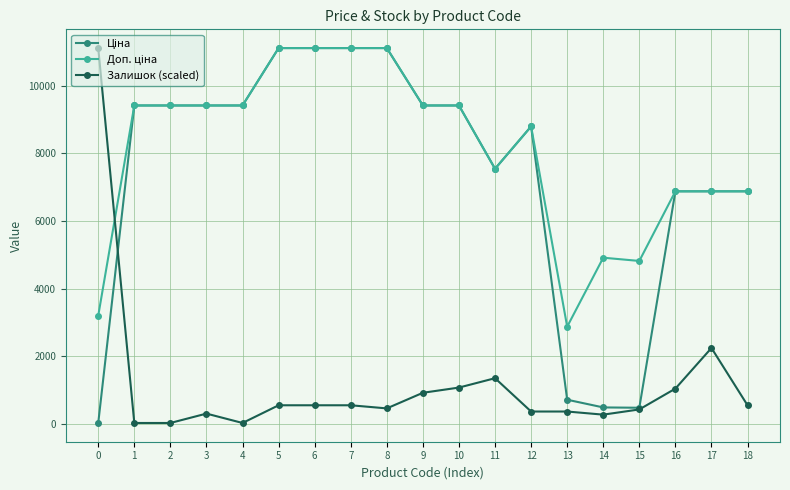

What is the value of the Залишок (scaled) point at the 7th from the left?

555.3